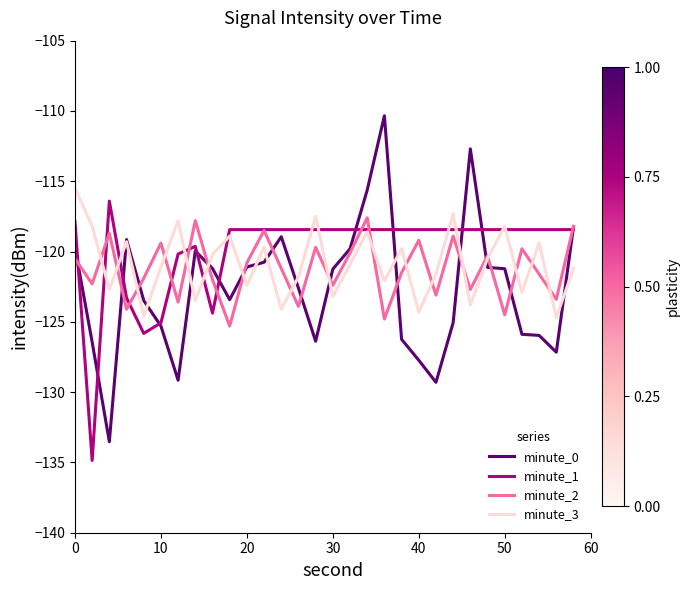

What is the minimum value shown in the chart?

-134.9